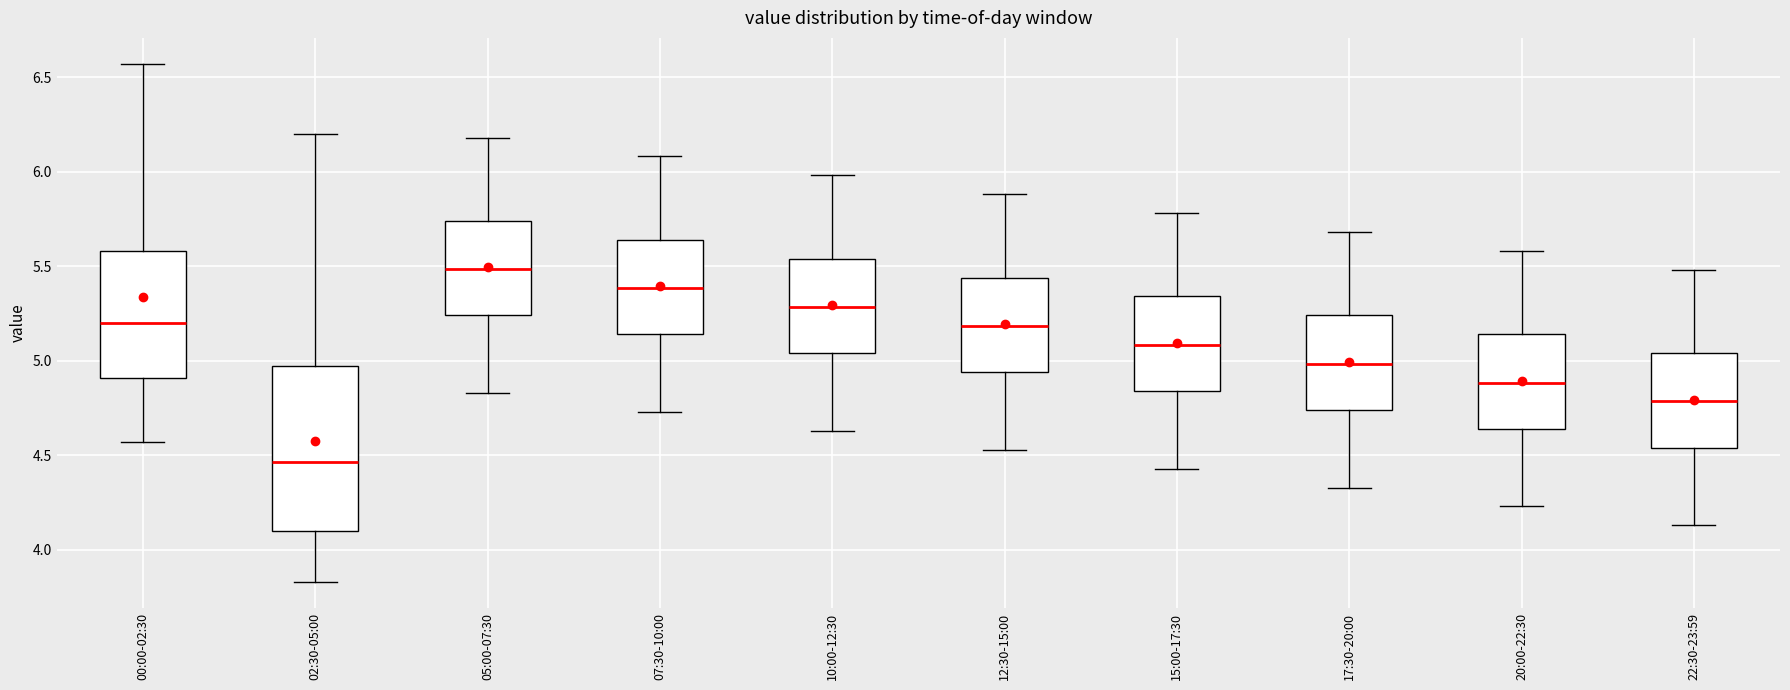

Which box's median line is the highest?

05:00-07:30